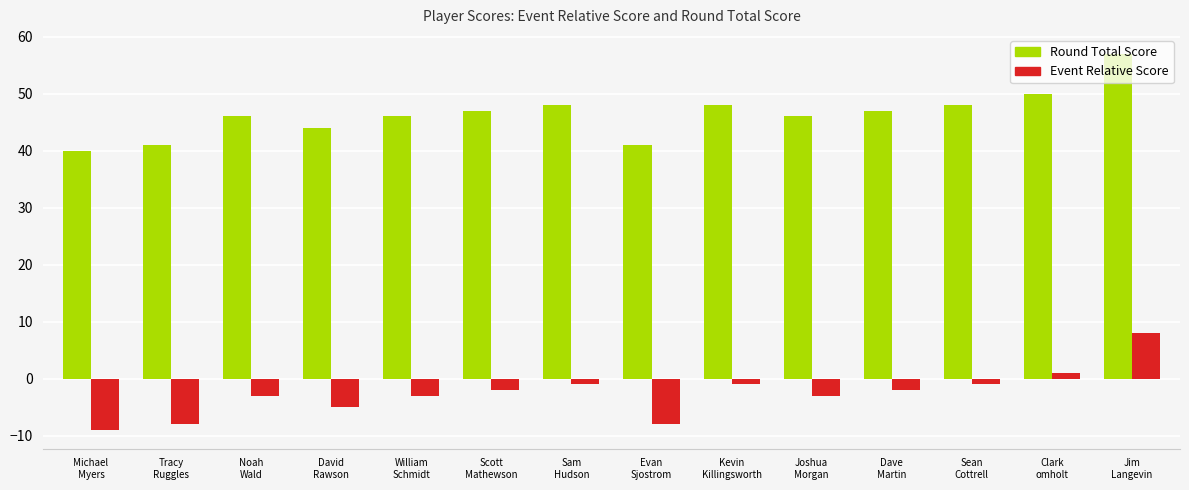

At how many categories does at least one series exceed 12?

14